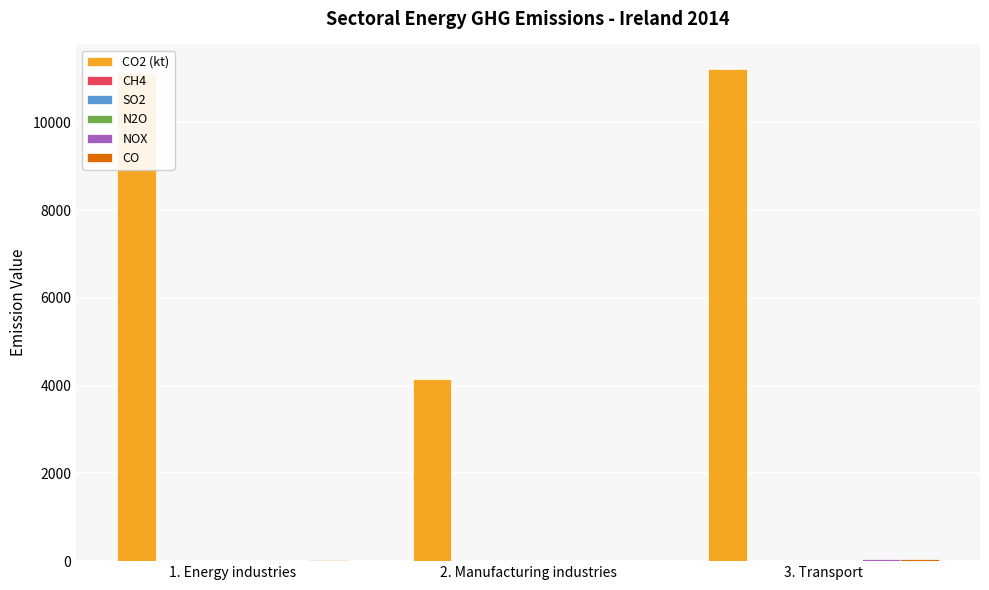

What is the maximum value shown in the chart?

11217.1